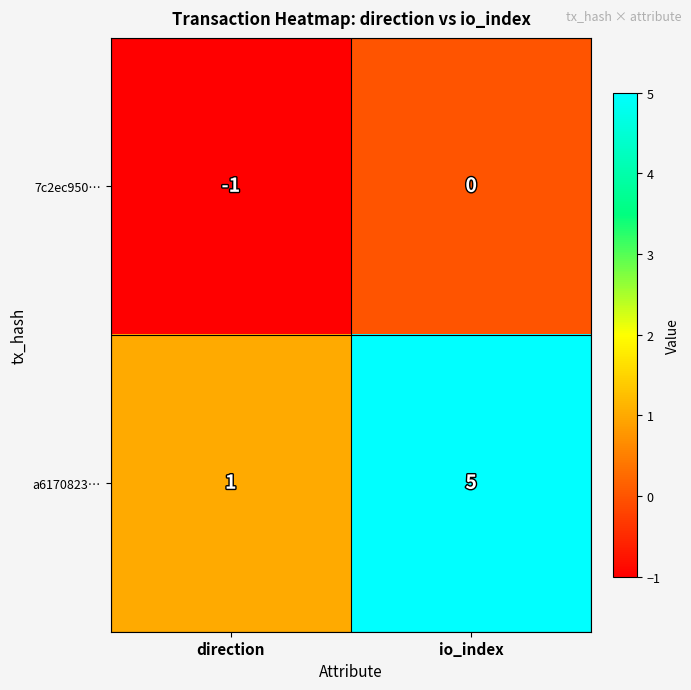

Rank the series at io_index from highest to lowest value.

a6170823…, 7c2ec950…